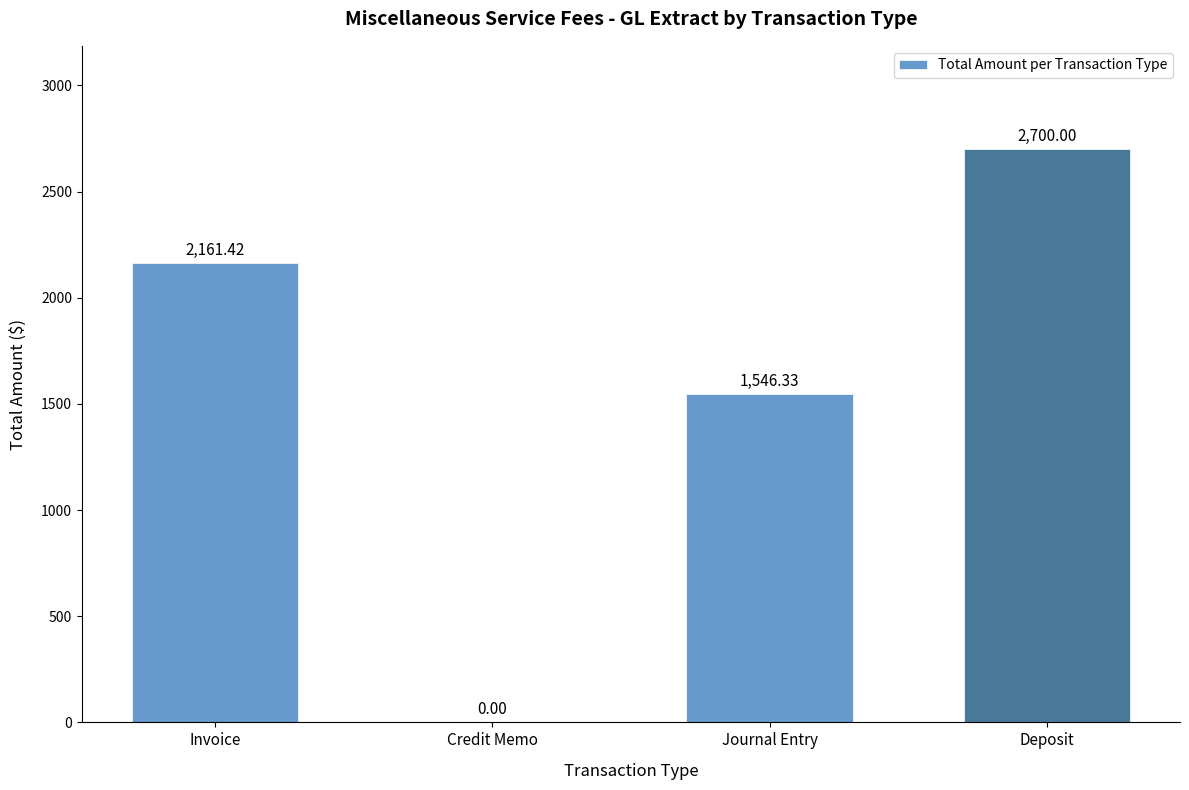

The chart shows a value of 2700.0 at Deposit. True or false?

True